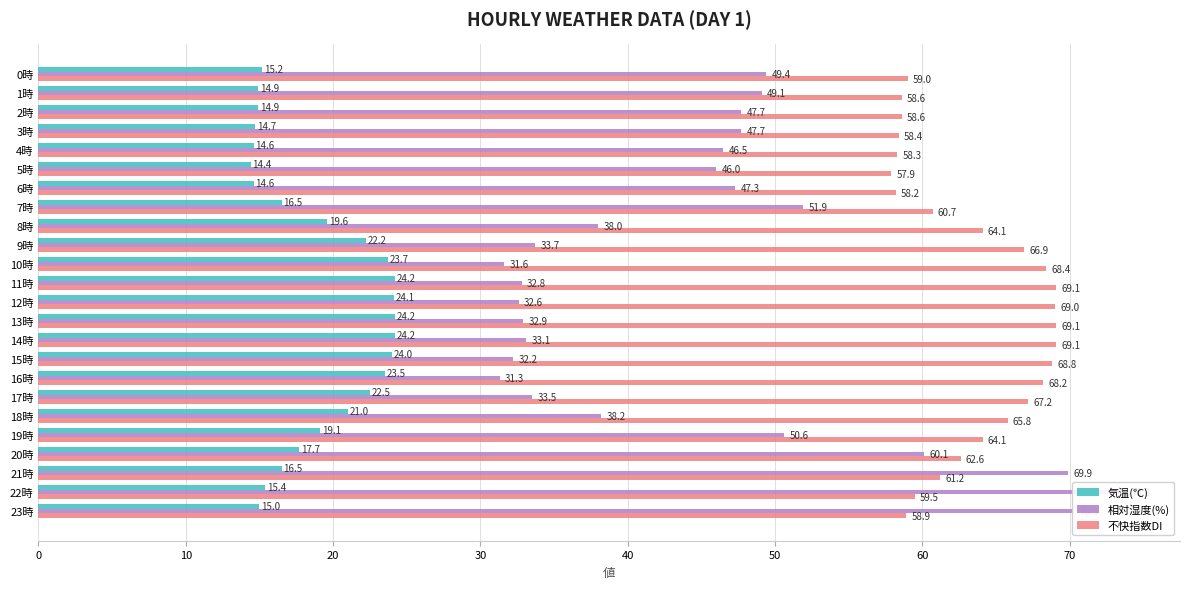

What is the difference between the 気温(℃) values at 19時 and 20時?

1.4